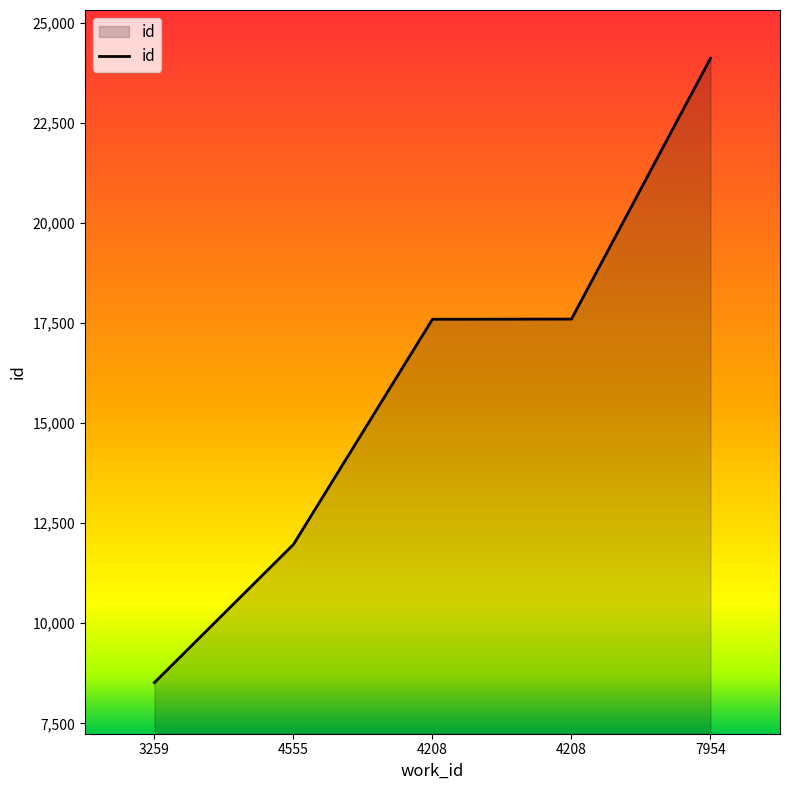

How many series are shown in this chart?

1